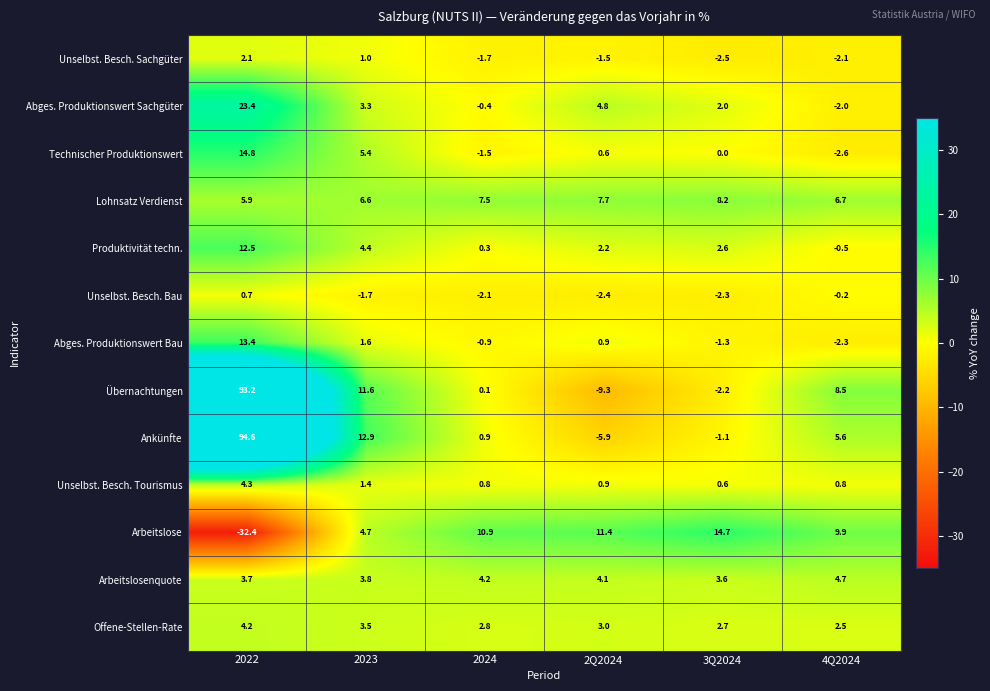

Which category has the highest value in the Arbeitslosenquote series?

4Q2024